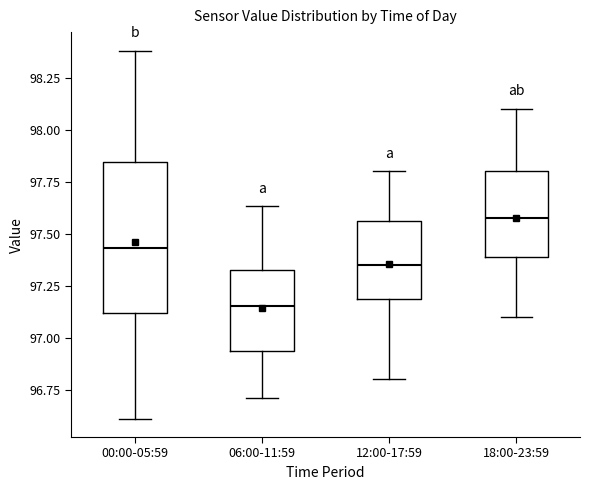

Reading left to right, read every box against the y-axis: the position of its median line, the range the box covers, and the ends of its whiskers. The values are not printed on the chart, so give them approximately, as read against the axis.

00:00-05:59: median 97.45, box 97.10 to 97.85, whiskers 96.60 to 98.40
06:00-11:59: median 97.15, box 96.95 to 97.35, whiskers 96.70 to 97.65
12:00-17:59: median 97.35, box 97.20 to 97.55, whiskers 96.80 to 97.80
18:00-23:59: median 97.60, box 97.40 to 97.80, whiskers 97.10 to 98.10